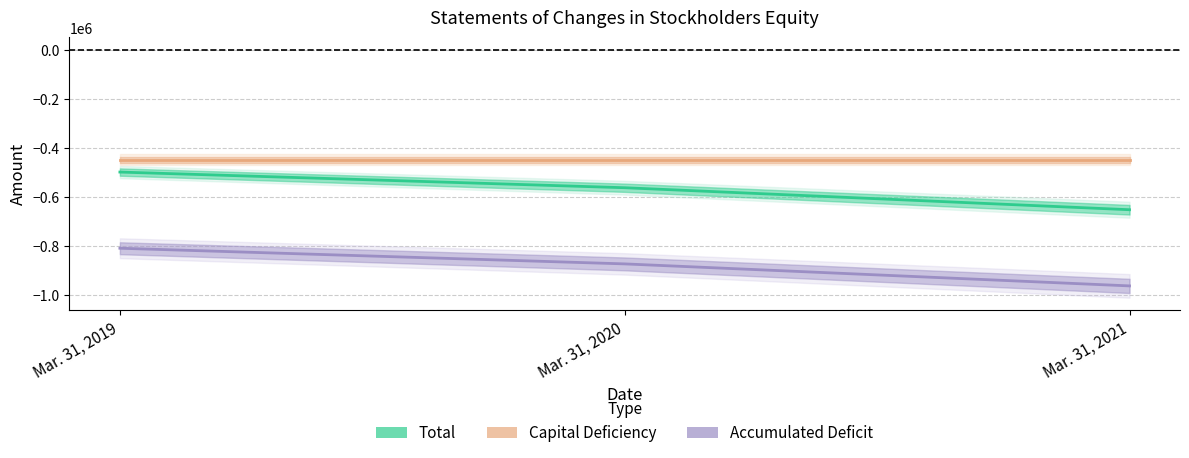

Which series has the widest spread of values?

Total